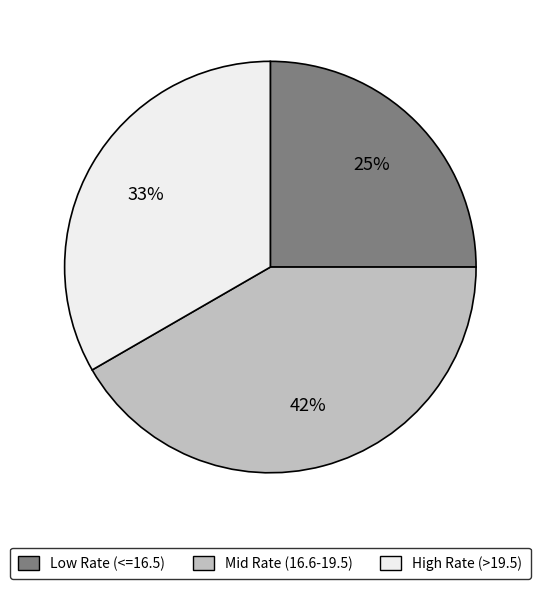

How many segments does this pie chart have?

3